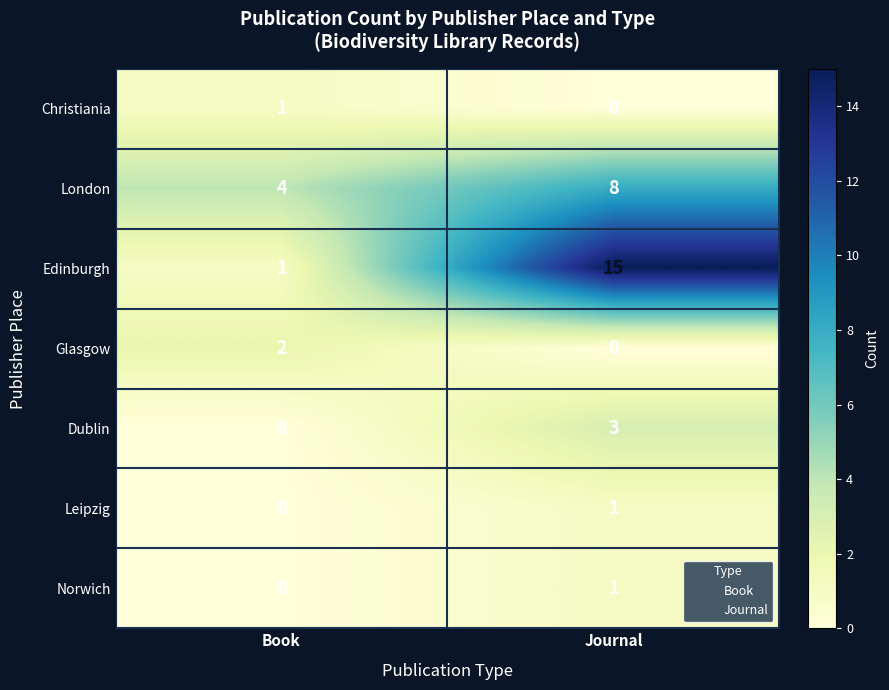

Reading left to right, transcribe all the data shown in this chart.

Christiania: Book=1	Journal=0
London: Book=4	Journal=8
Edinburgh: Book=1	Journal=15
Glasgow: Book=2	Journal=0
Dublin: Book=0	Journal=3
Leipzig: Book=0	Journal=1
Norwich: Book=0	Journal=1